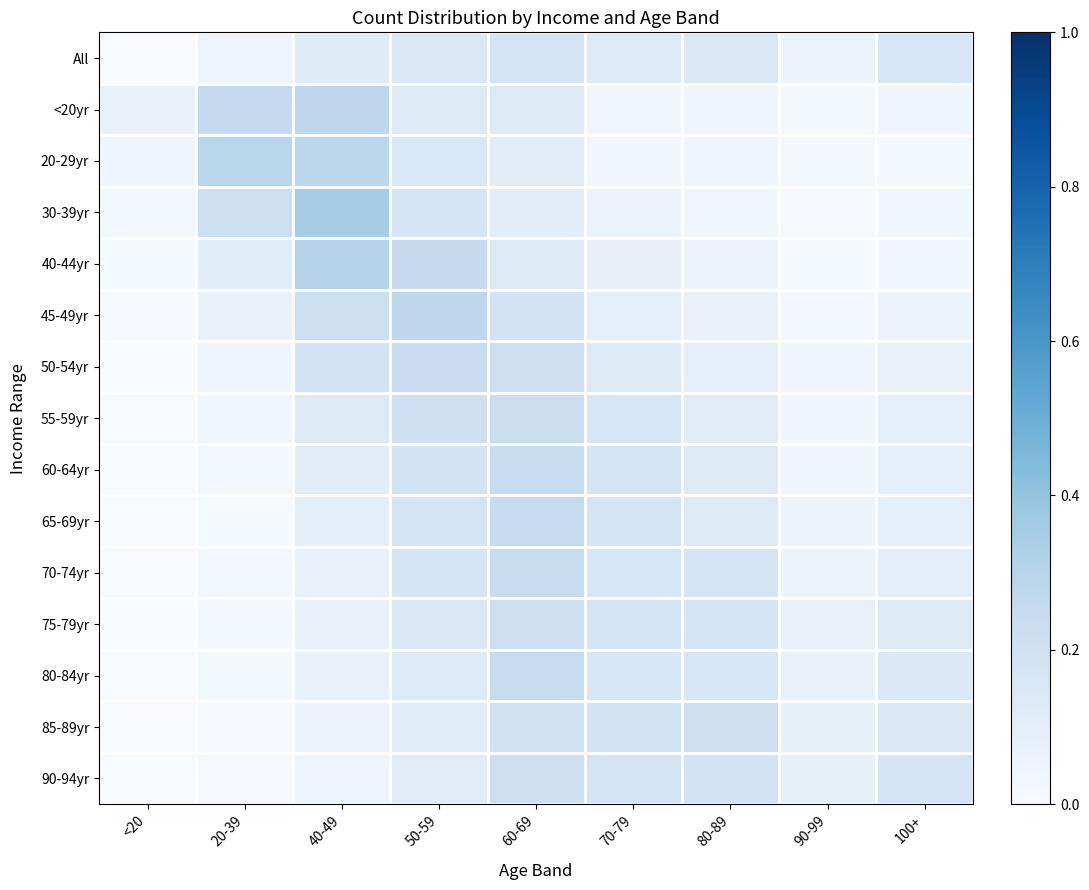

Rank the series at 60-69 from highest to lowest value.

65-69yr, 60-64yr, 70-74yr, 80-84yr, 55-59yr, 75-79yr, 50-54yr, 90-94yr, 85-89yr, 45-49yr, All, <20yr, 40-44yr, 20-29yr, 30-39yr